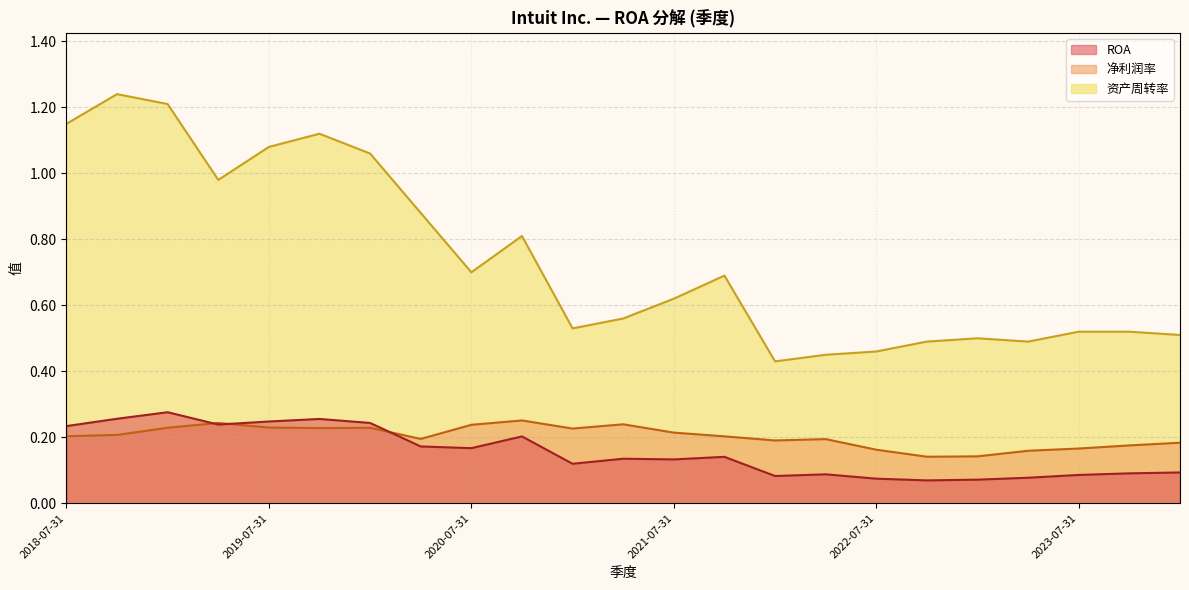

Read the 净利润率 value at 2023-01-31.

0.1